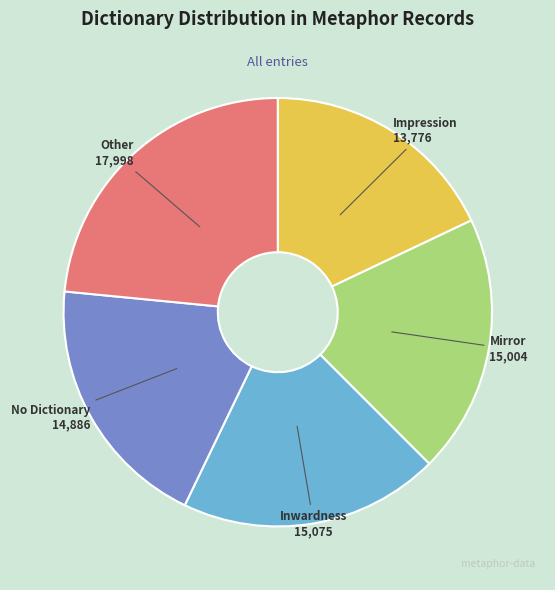

Is there a majority slice in this chart?

No